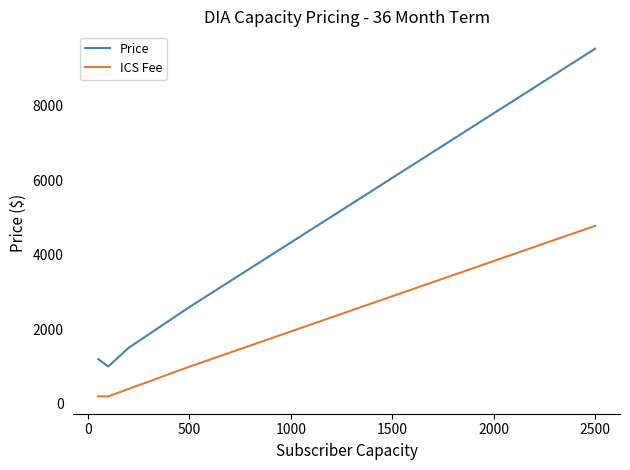

How many distinct data groups are displayed?

2